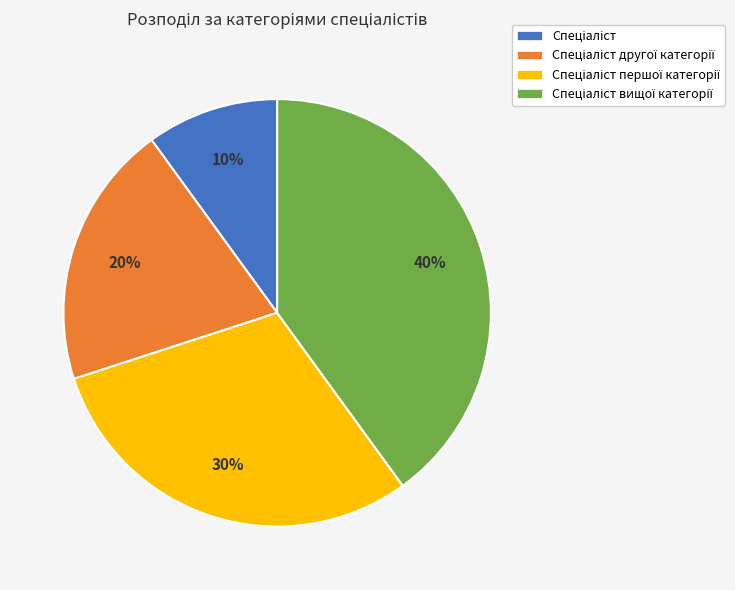

Is there any slice that represents more than half of the pie?

No